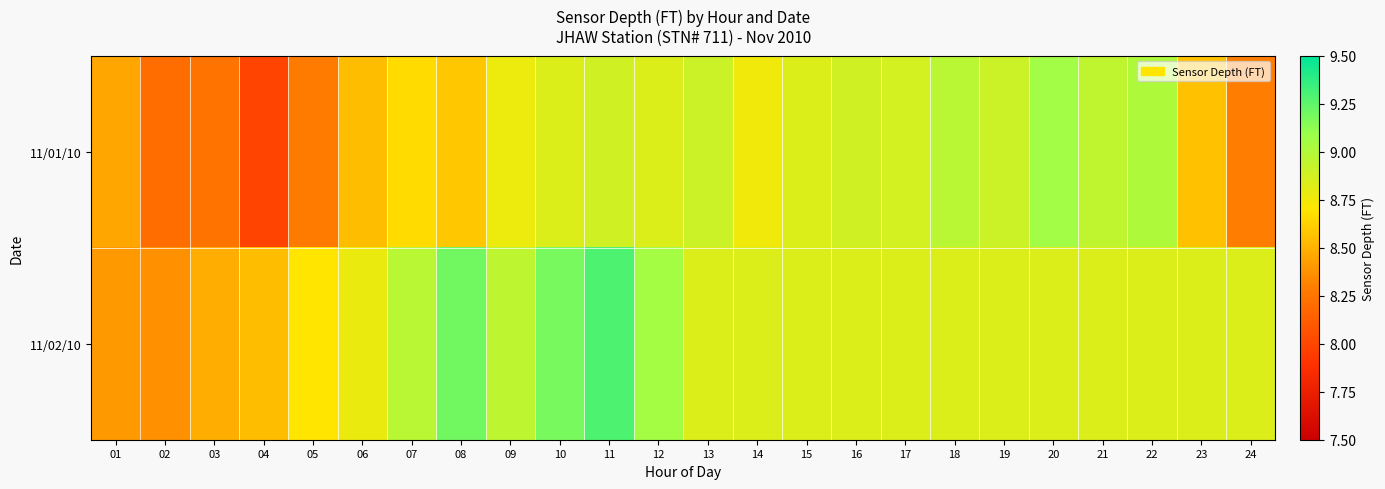

Reading right to left, what are all the values shown in this chart?

11/01/10: 24=8.3	23=8.6	22=9.0	21=8.9	20=9.1	19=8.9	18=9.0	17=8.9	16=8.9	15=8.8	14=8.8	13=8.9	12=8.8	11=8.9	10=8.8	09=8.8	08=8.6	07=8.7	06=8.5	05=8.3	04=8.0	03=8.2	02=8.2	01=8.5
11/02/10: 24=8.8	23=8.8	22=8.8	21=8.8	20=8.8	19=8.8	18=8.8	17=8.8	16=8.8	15=8.8	14=8.8	13=8.8	12=9.1	11=9.3	10=9.2	09=9.0	08=9.2	07=9.0	06=8.8	05=8.7	04=8.5	03=8.5	02=8.4	01=8.4